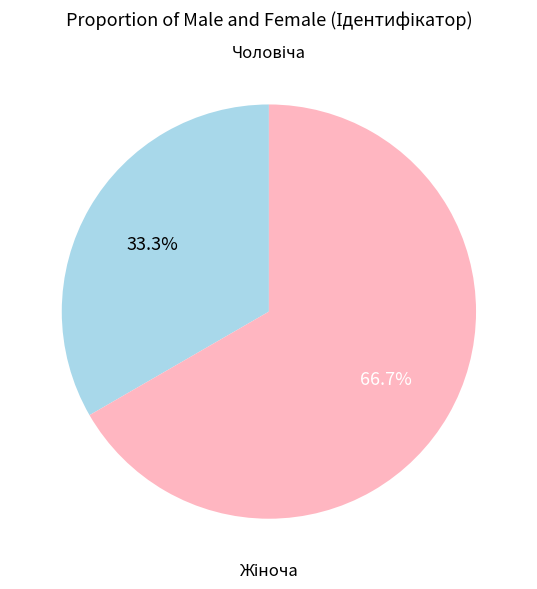

Is there a majority slice in this chart?

Yes